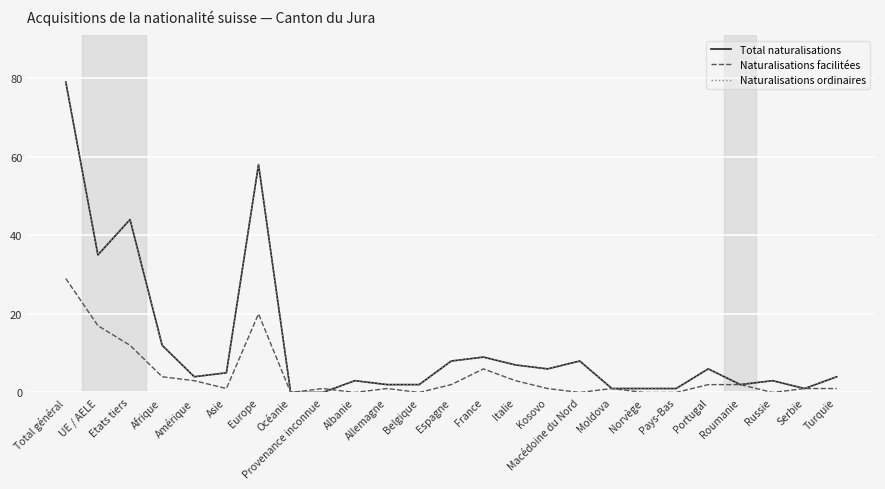

What is the total value across all series at Total général?

187